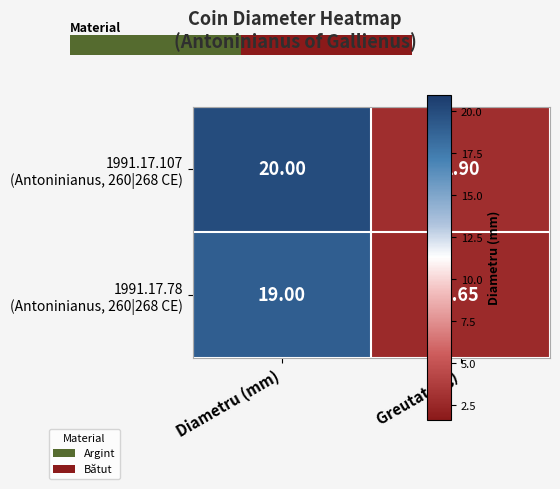

What is the minimum value shown in the chart?

2.6